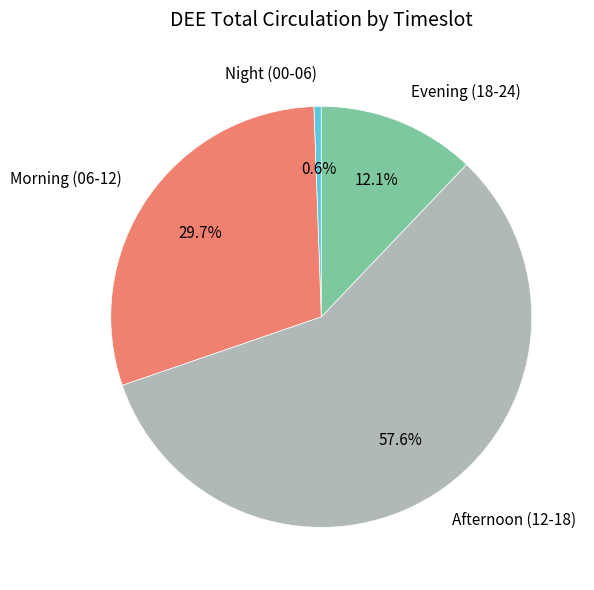

Rank the categories by value from lowest to highest.

Night (00-06), Evening (18-24), Morning (06-12), Afternoon (12-18)